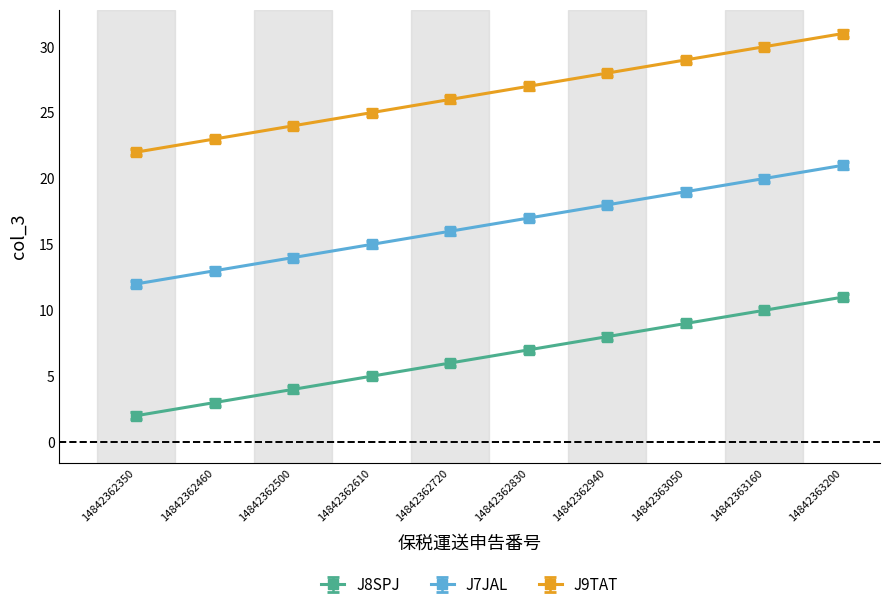

What is the spread (max minus min) of values at 14842363160?

20